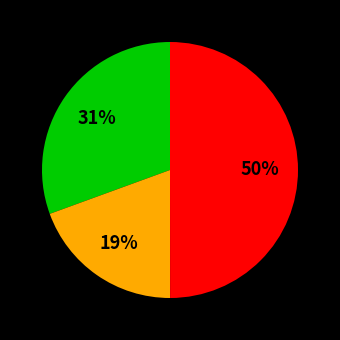

To the nearest percent, what is the average slice percentage?

33%